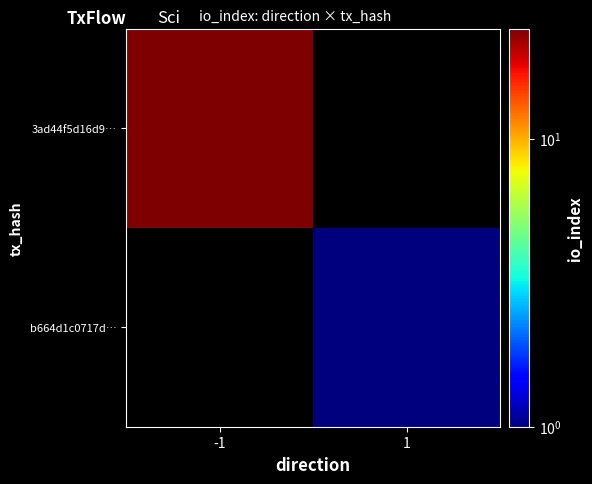

What value does the b664d1c0717d… series have at 1?

1.0